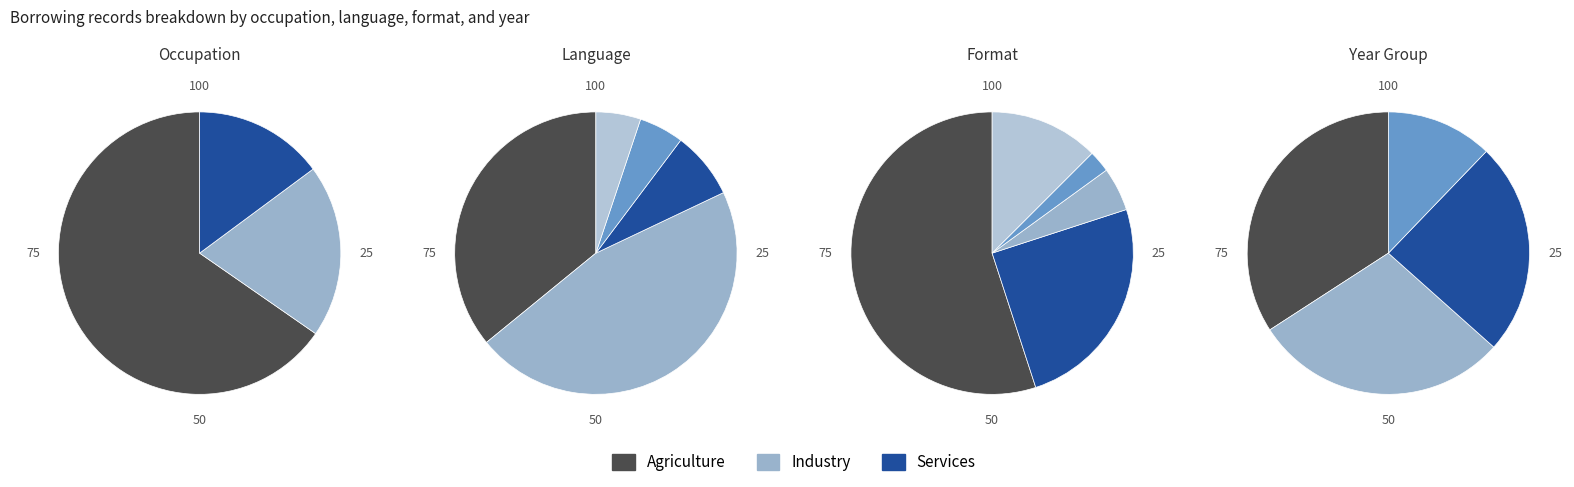

Is there a majority slice in this chart?

Yes